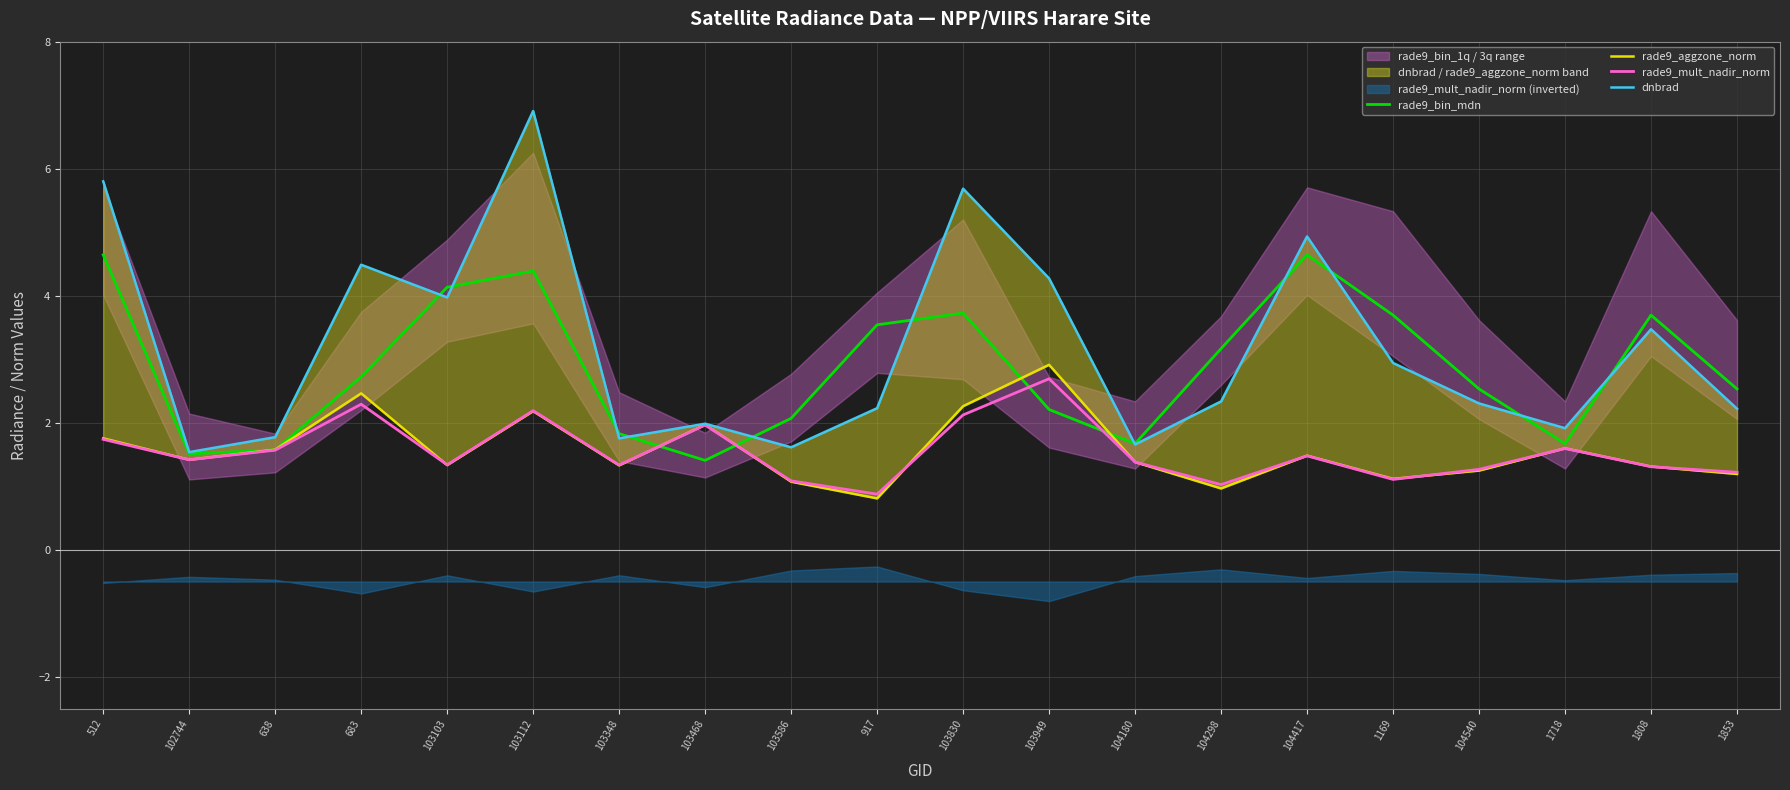

Which has a higher value, 102744 or 103103?

103103